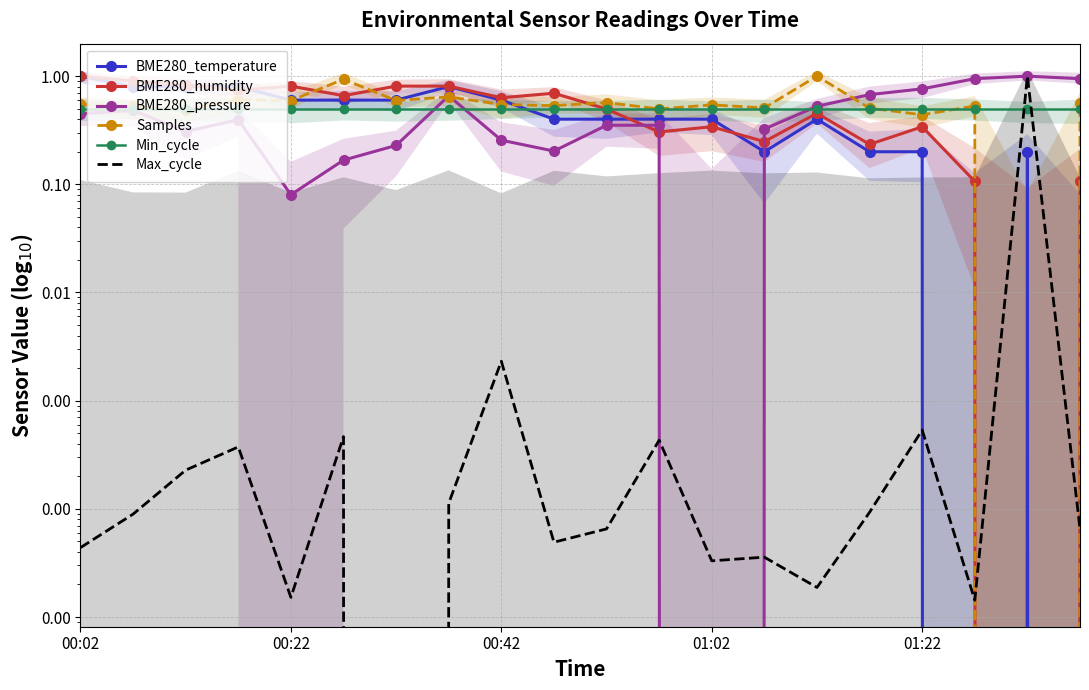

True or false: BME280_pressure and BME280_humidity intersect in this chart.

True